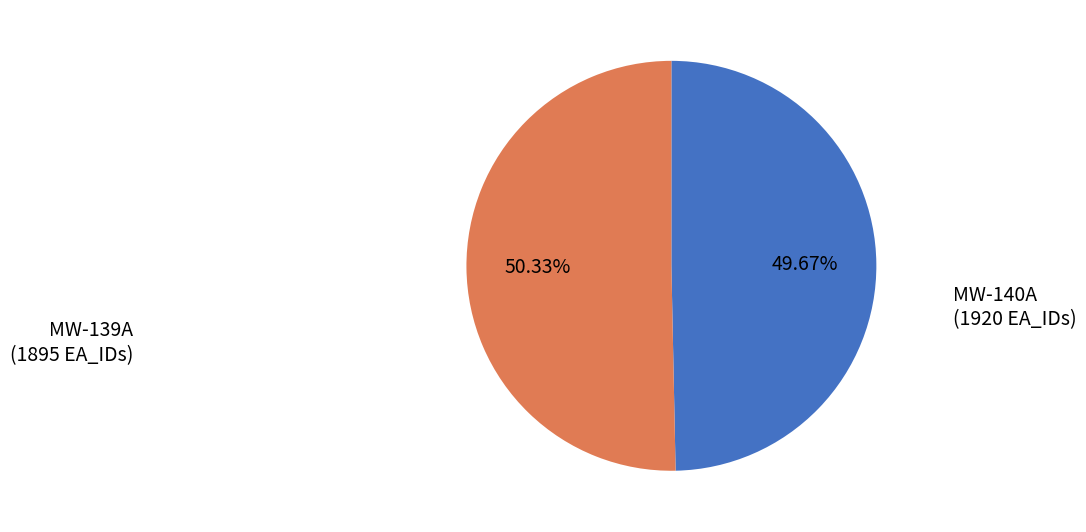

Combined, do MW-140A and MW-139A account for over 50%?

Yes